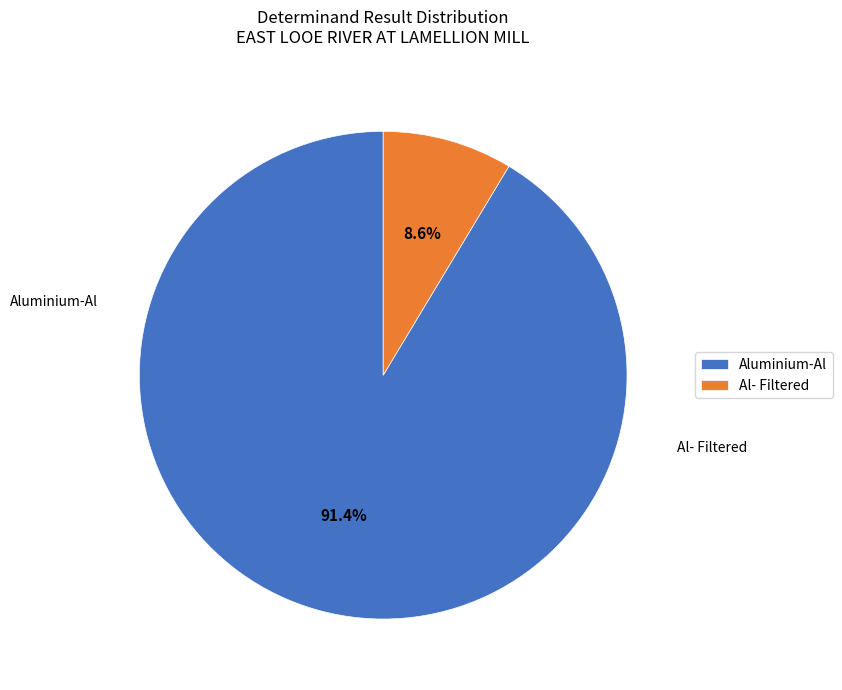

Does any single category account for the majority?

Yes